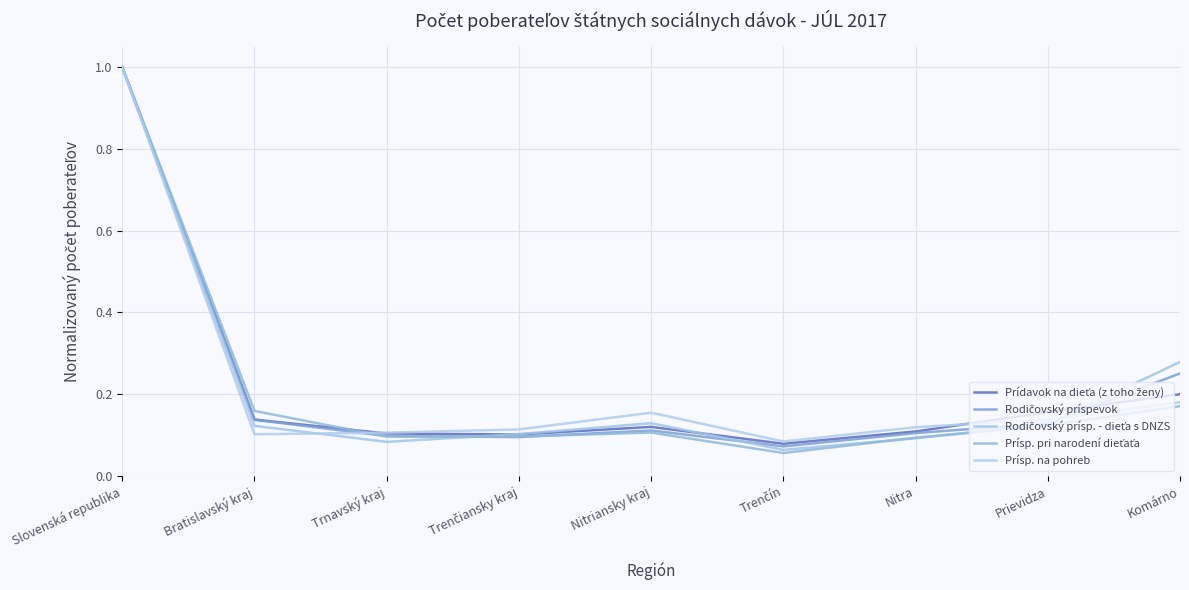

At which category does Prídavok na dieťa (z toho ženy) reach its first local valley?

Trenčiansky kraj